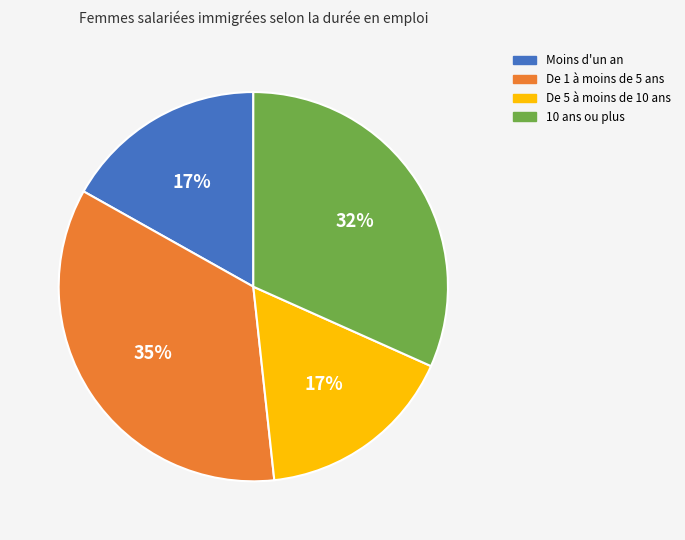

Do De 1 à moins de 5 ans and 10 ans ou plus together represent more than half of the pie?

Yes